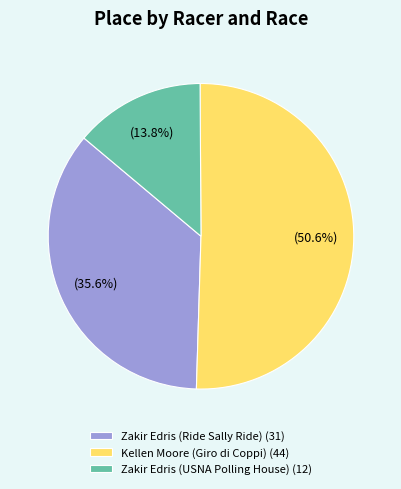

To the nearest percent, what percentage of the pie is Zakir Edris (USNA Polling House)?

14%